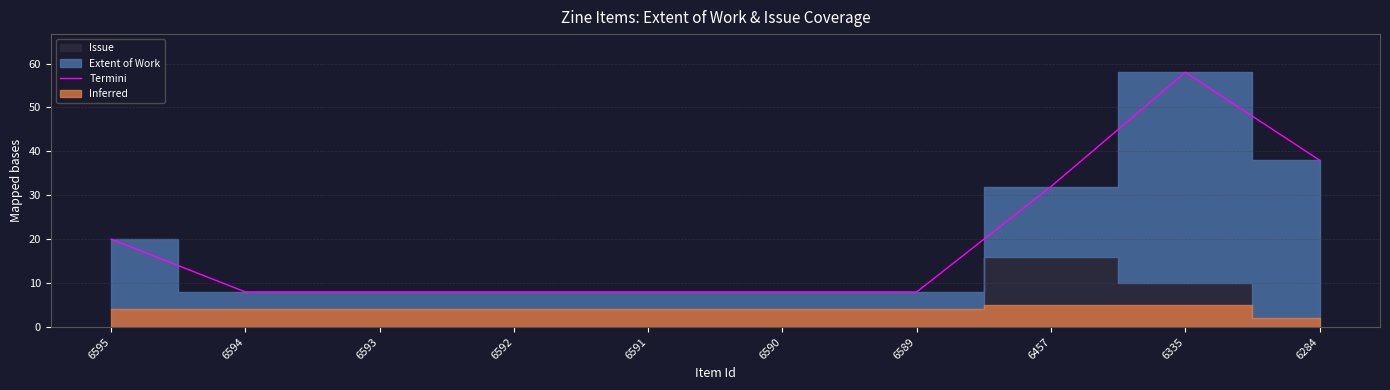

True or false: the data shows 8 at 6590.

True